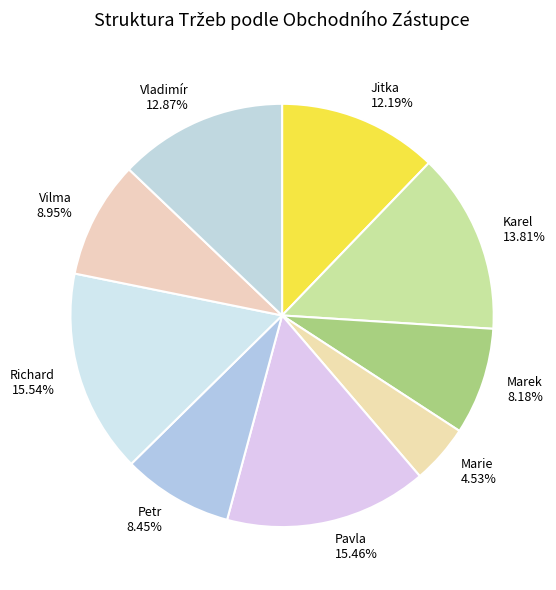

What percentage do Marek and Karel together represent?

22.0%